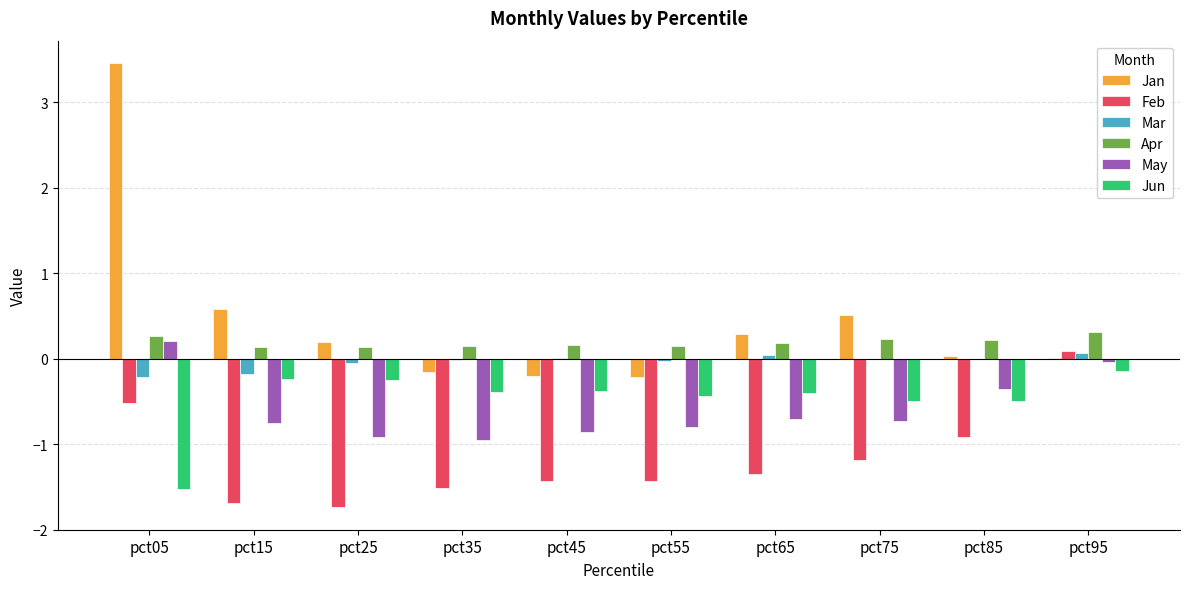

True or false: Jun has a value of -0.5 at pct85.

True